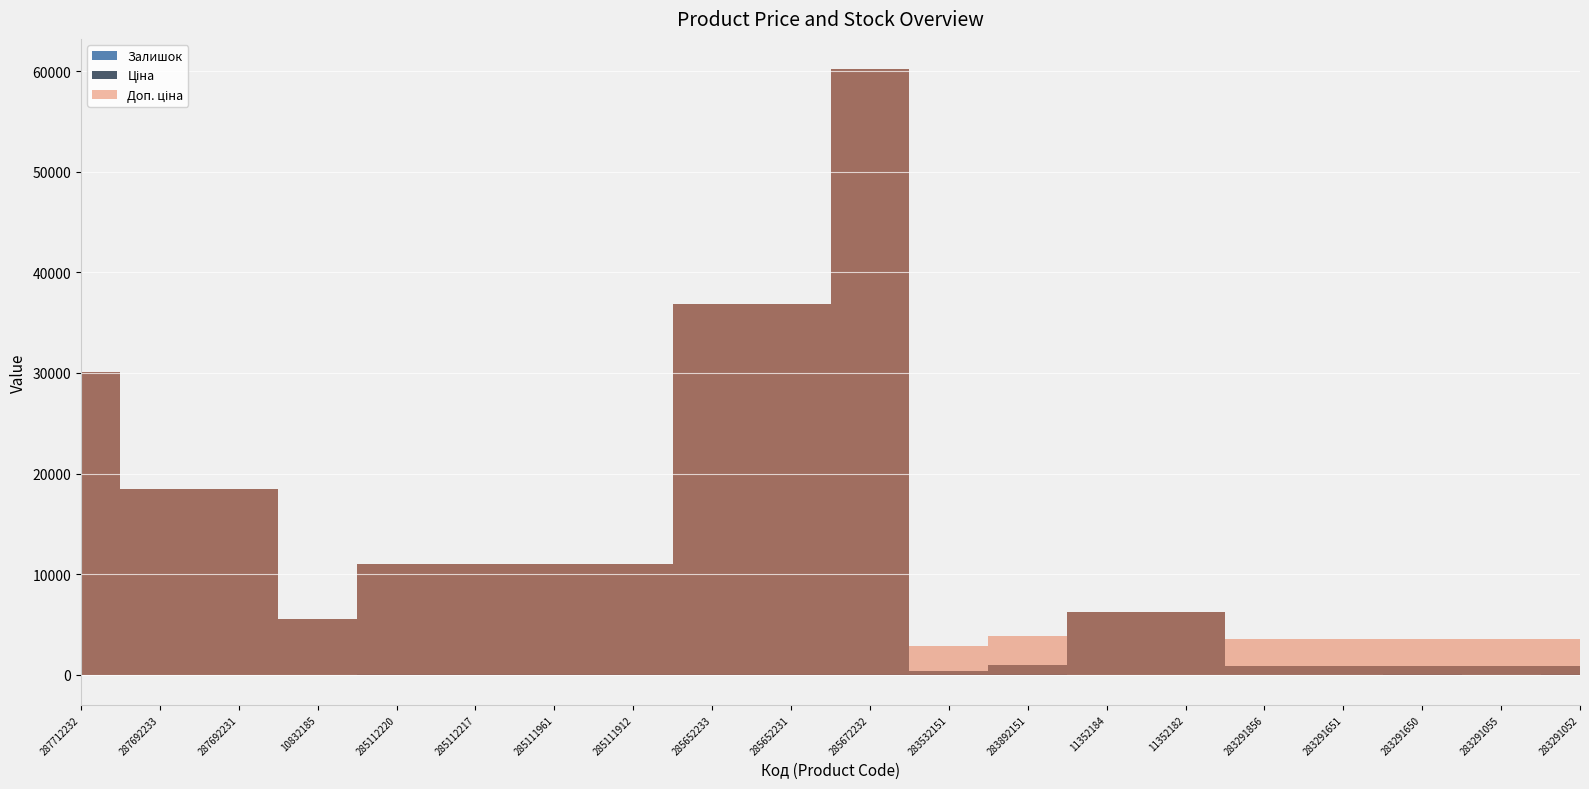

How many series are shown in this chart?

3